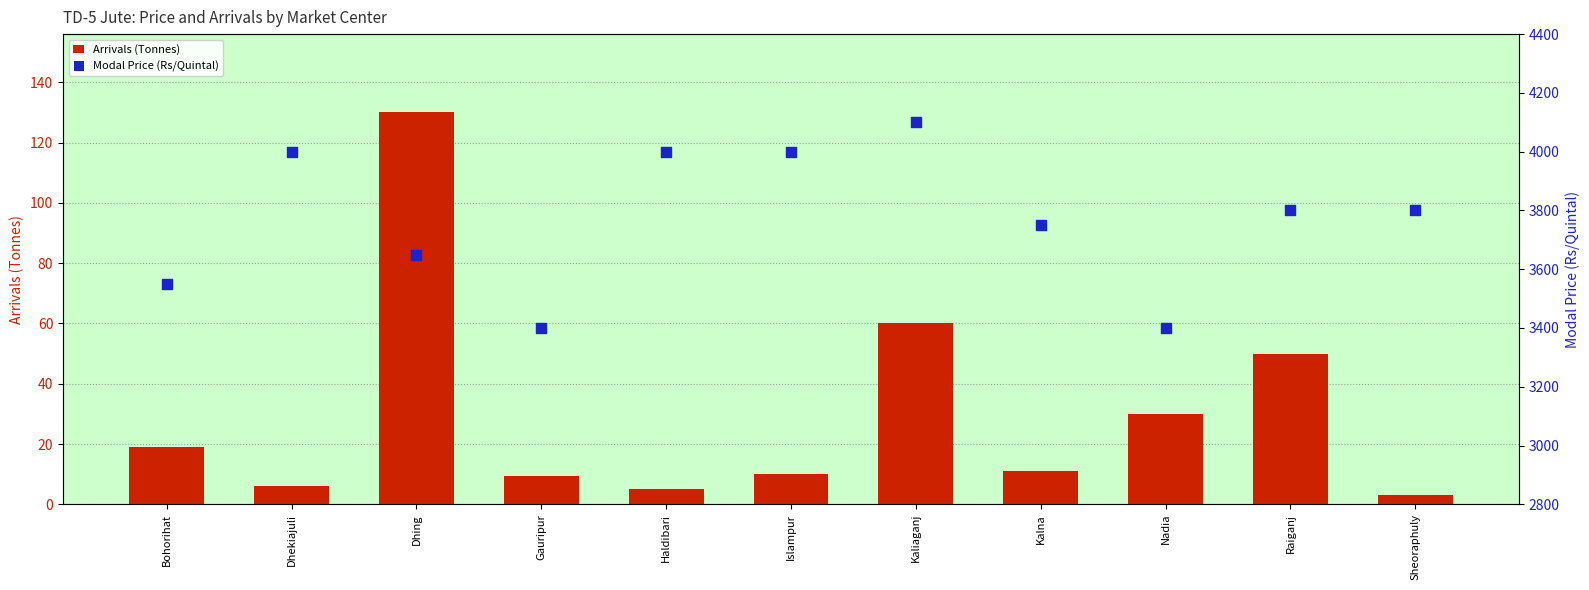

Which series has the largest Y range (max minus min)?

Modal Price (Rs/Quintal)